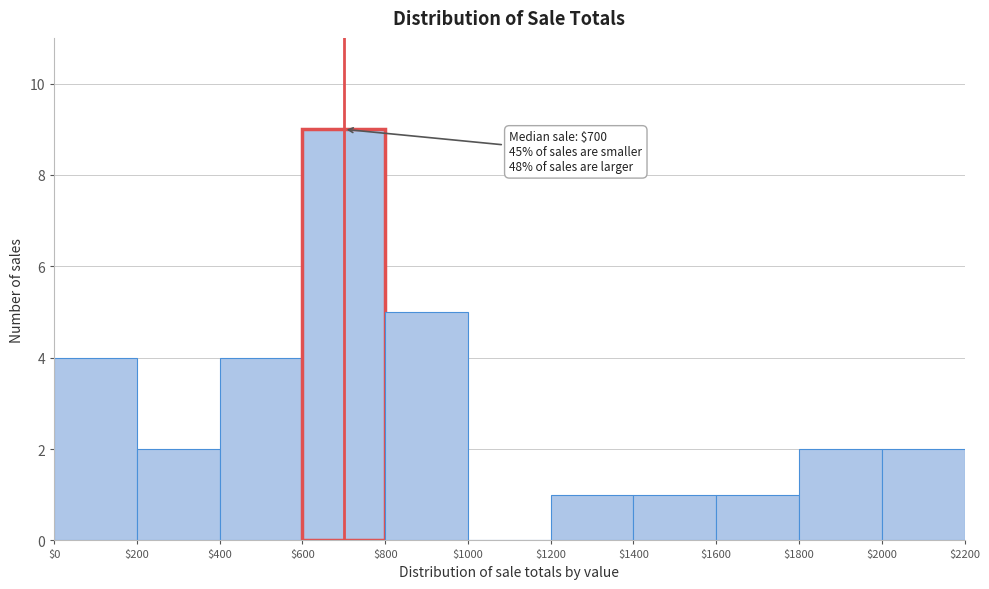

Which range on the x-axis has the tallest bar?

$600 to $800